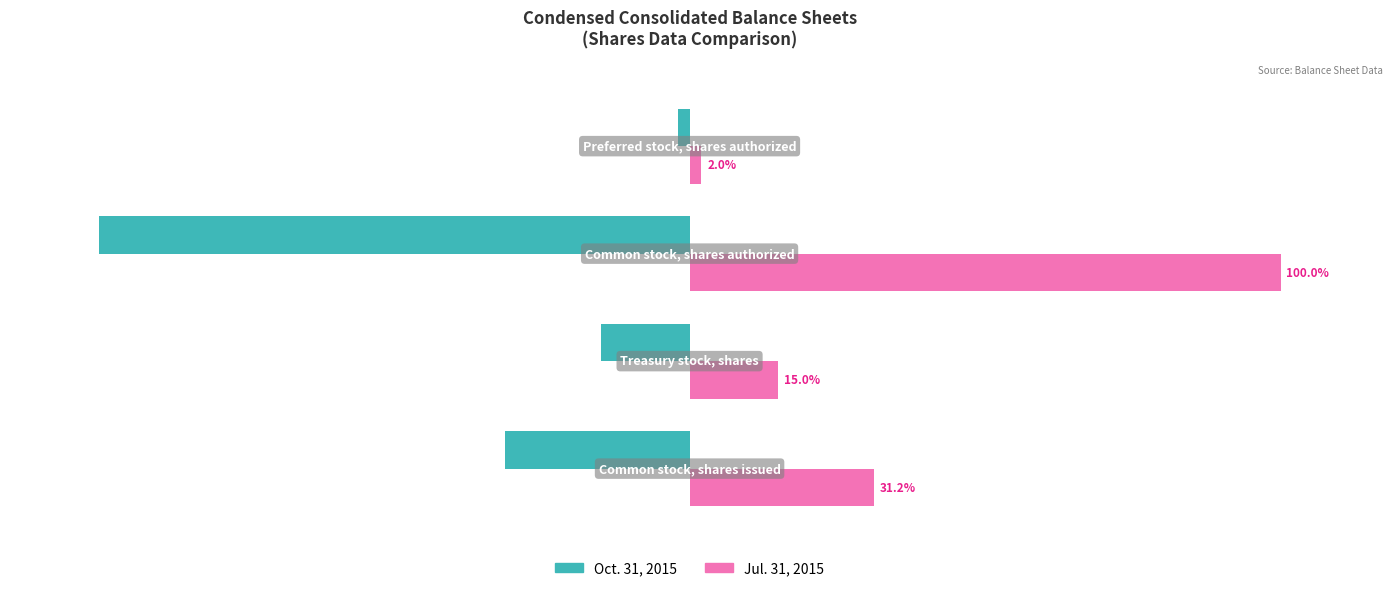

List the series in order of their peak value, highest first.

Jul. 31, 2015, Oct. 31, 2015